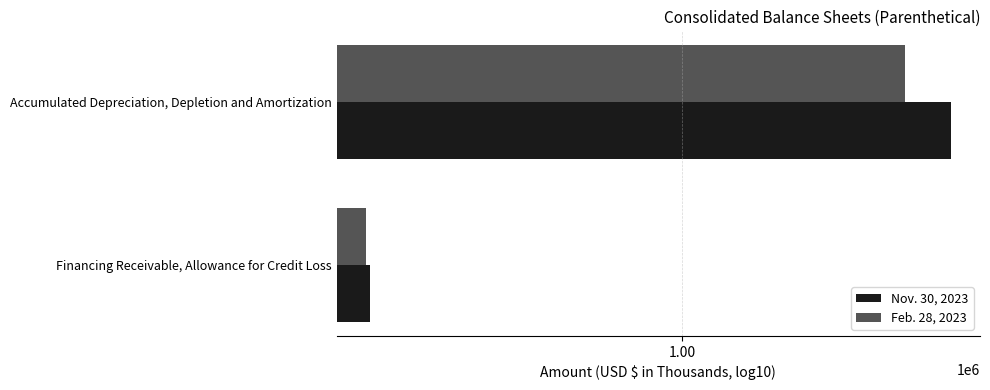

How many bars are there in each group?

2